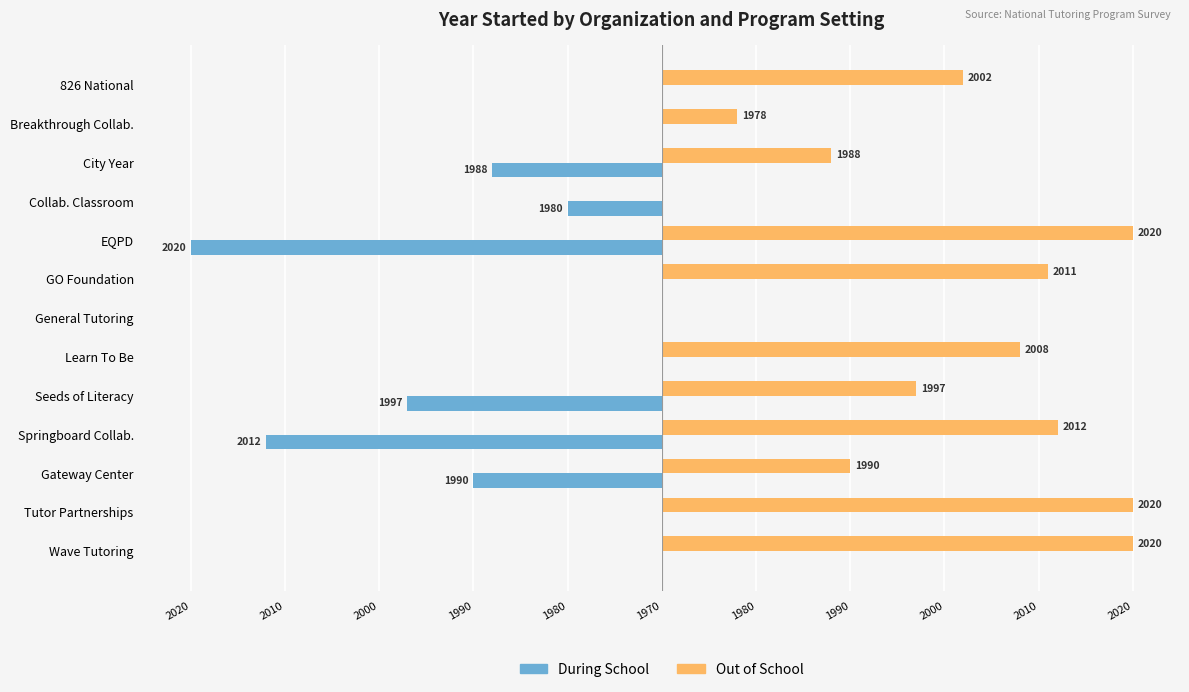

What is the value of the Out of School bar at the 13th from the left?

50